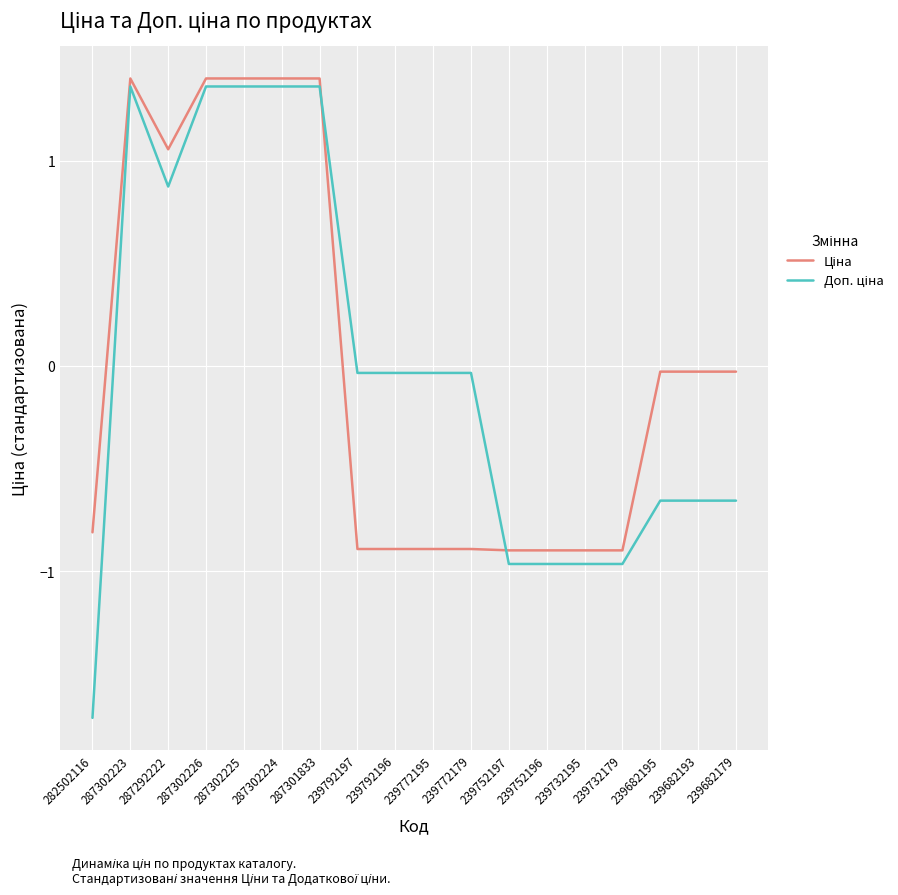

What is the smallest value displayed?

-1.7